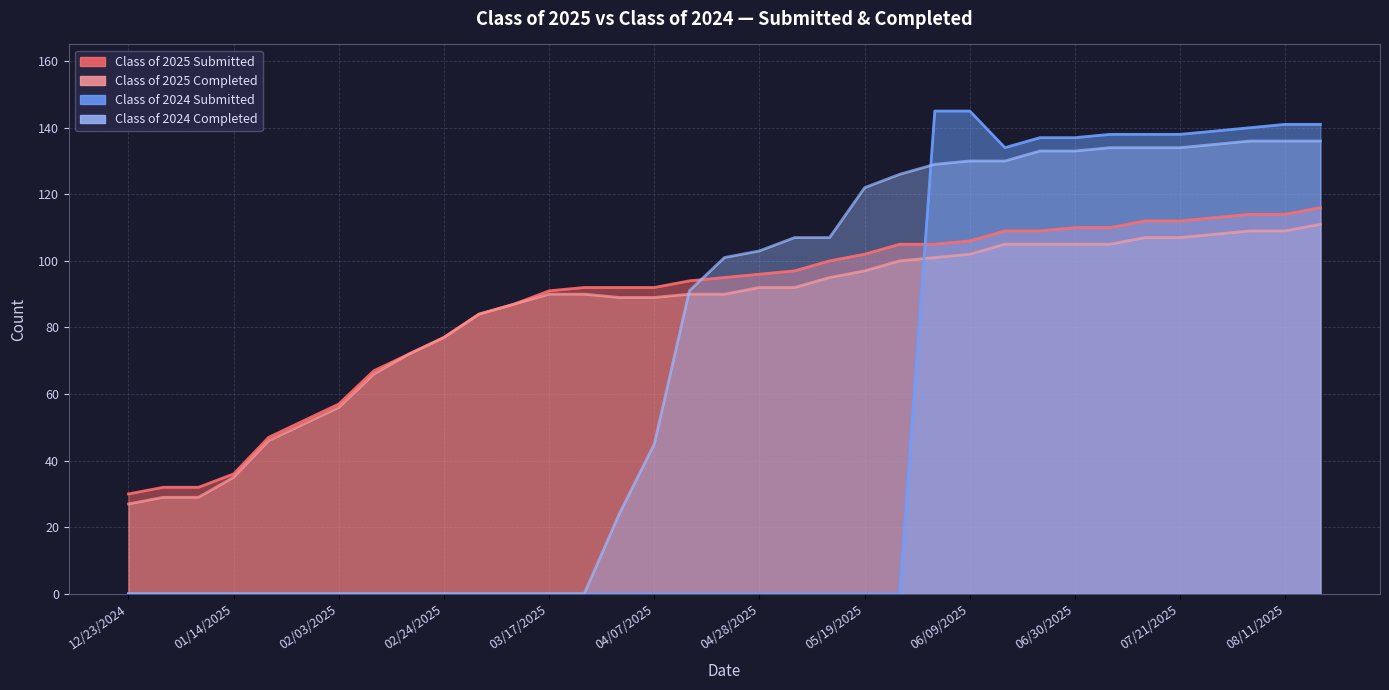

The value of Class of 2024 Completed at 05/12/2025 is 47. True or false?

False